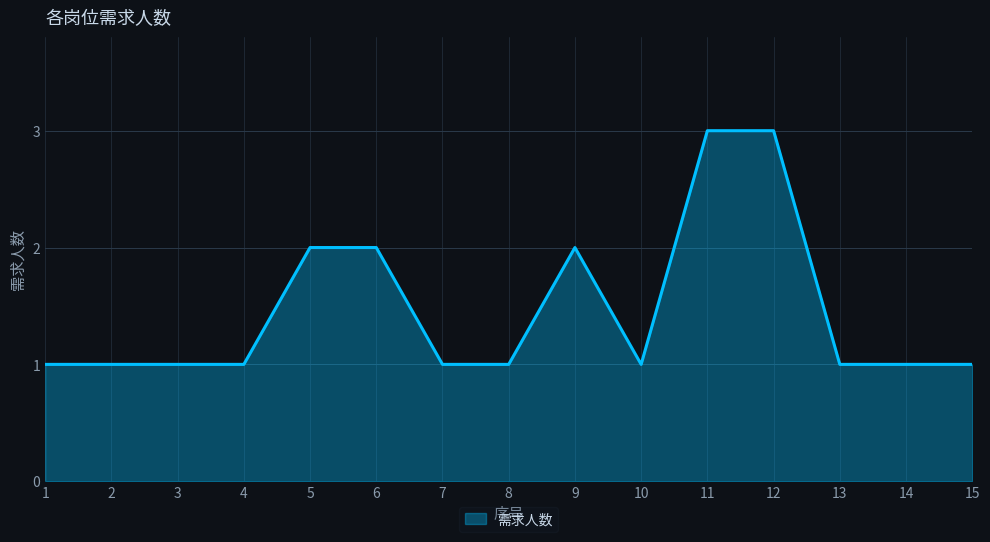

What is the change in value from 8 to 9?

+1